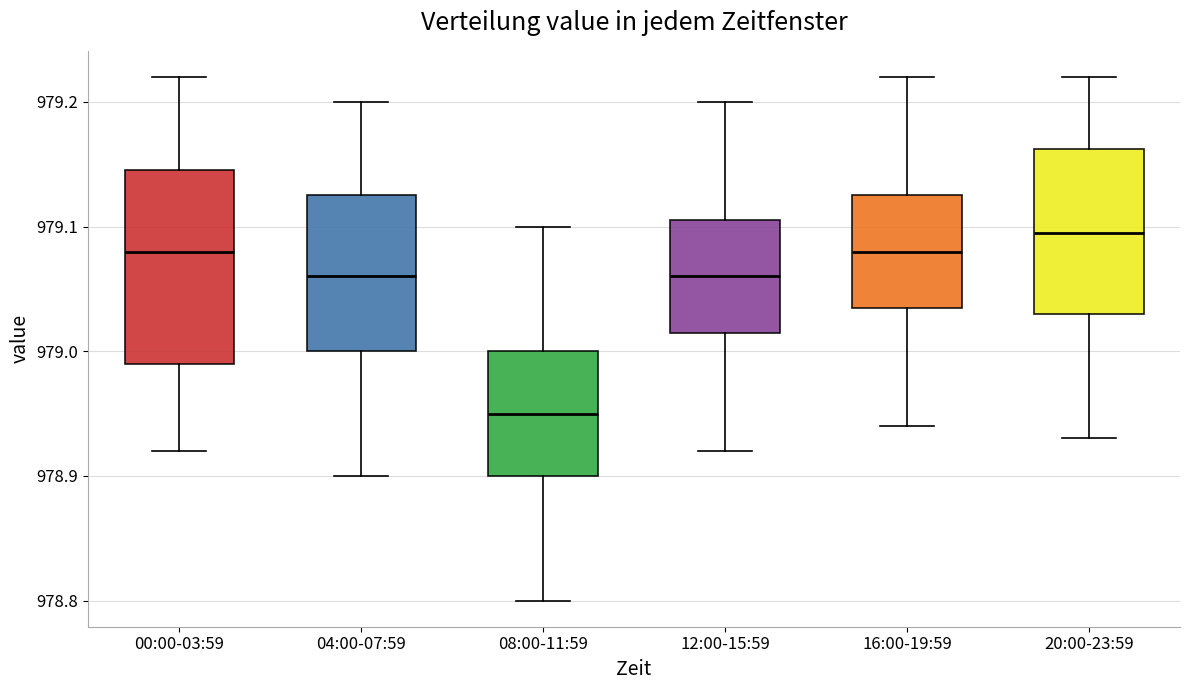

Reading left to right, transcribe this box plot: for each box, give where its median line is, the range the box spans, and where its two whiskers end, as read against the y-axis. The values are not printed on the chart, so give them approximately, as read against the axis.

00:00-03:59: median 979.08, box 978.99 to 979.15, whiskers 978.92 to 979.22
04:00-07:59: median 979.06, box 979.00 to 979.13, whiskers 978.90 to 979.20
08:00-11:59: median 978.95, box 978.90 to 979.00, whiskers 978.80 to 979.10
12:00-15:59: median 979.06, box 979.02 to 979.11, whiskers 978.92 to 979.20
16:00-19:59: median 979.08, box 979.04 to 979.13, whiskers 978.94 to 979.22
20:00-23:59: median 979.10, box 979.03 to 979.16, whiskers 978.93 to 979.22